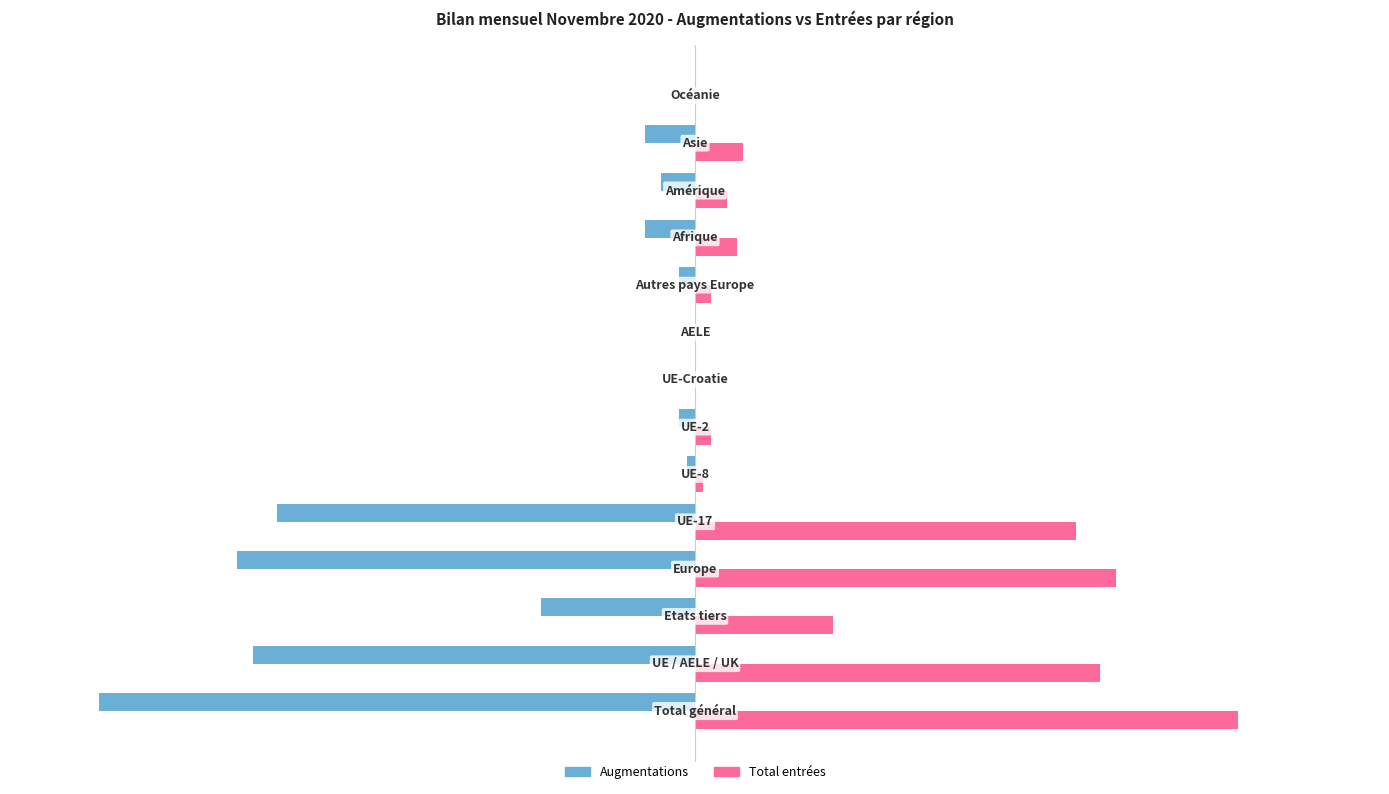

What are all the series names shown in the legend?

Augmentations, Total entrées